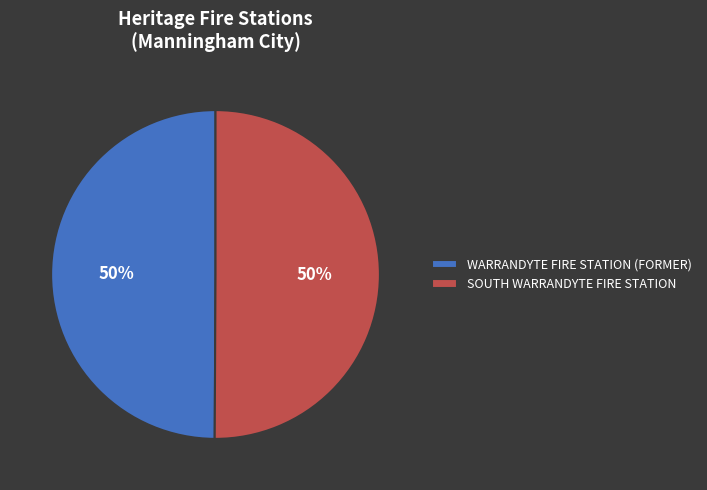

To the nearest percent, what portion does SOUTH WARRANDYTE FIRE STATION represent?

50%